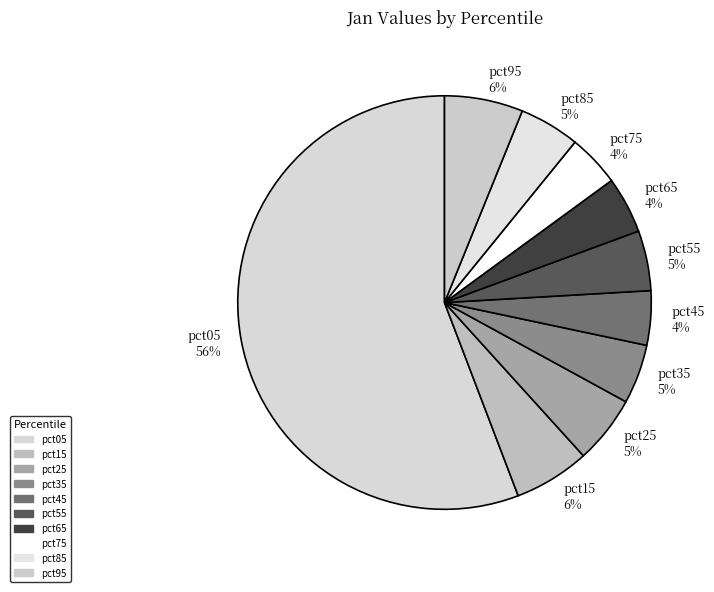

Does any single category account for the majority?

Yes